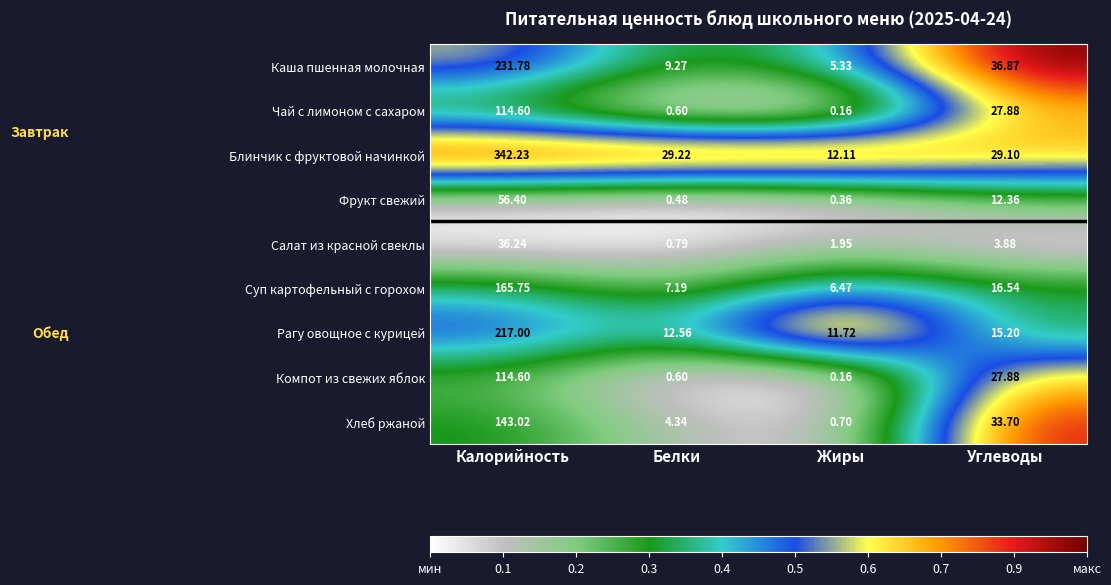

List the labels in order of Рагу овощное с курицей value, smallest first.

Жиры, Белки, Углеводы, Калорийность